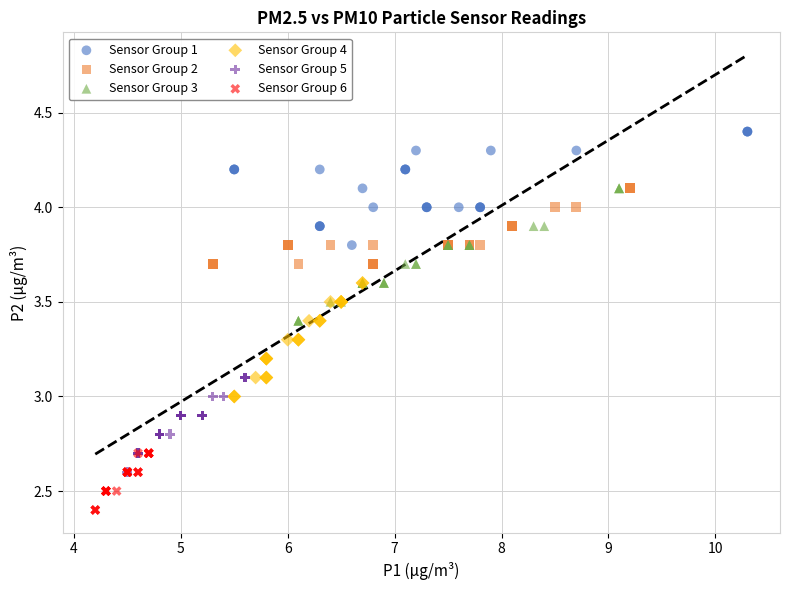

Which series reaches the maximum Y coordinate?

Sensor Group 1